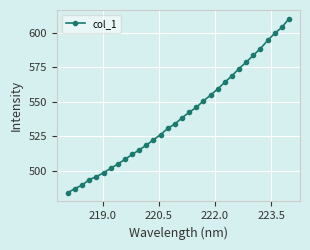

Reading left to right, list all the values displayed in this chart.

484.0	487.1	489.5	493.5	495.7	498.5	501.7	504.8	508.2	511.7	515.0	518.5	522.4	526.1	530.6	533.9	538.2	542.3	545.8	550.5	554.6	559.2	564.0	568.7	574.0	578.5	583.6	588.4	594.3	599.4	603.7	610.0